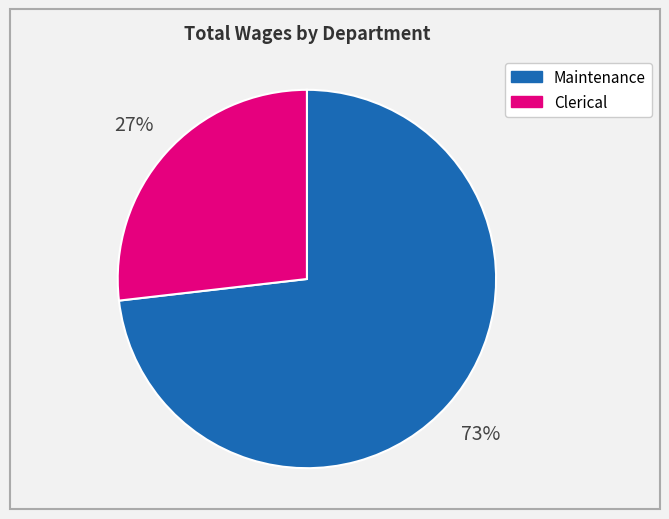

Rank the categories by value from lowest to highest.

Clerical, Maintenance